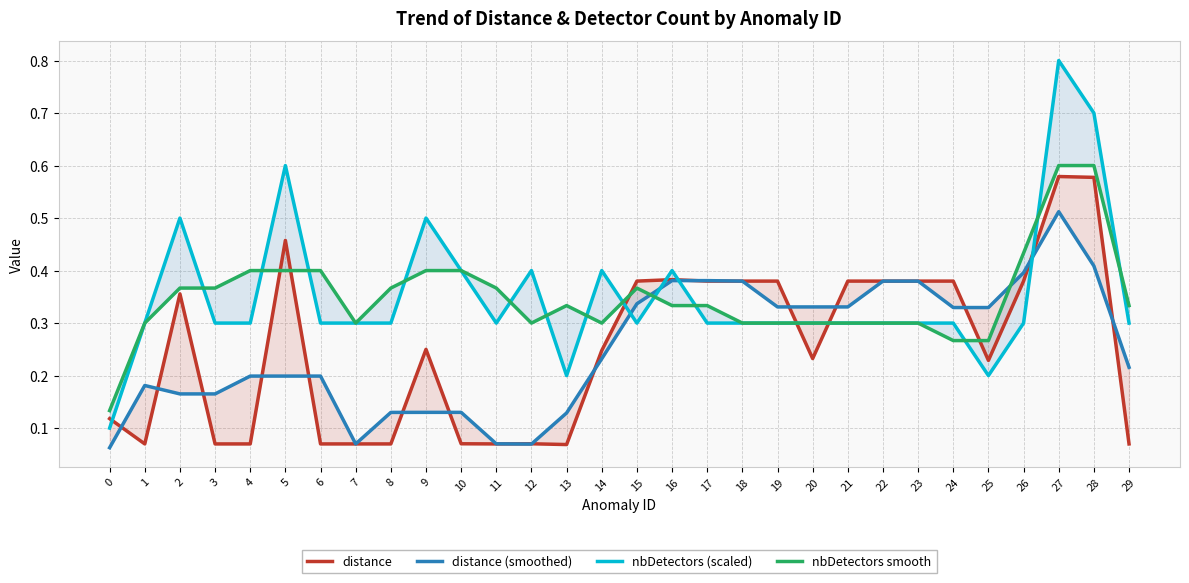

Does the chart display data point markers on the line(s)?

No